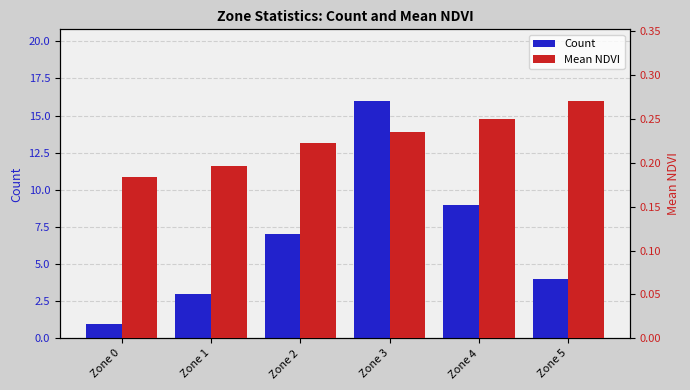

Which series changed the most between Zone 2 and Zone 3?

Count